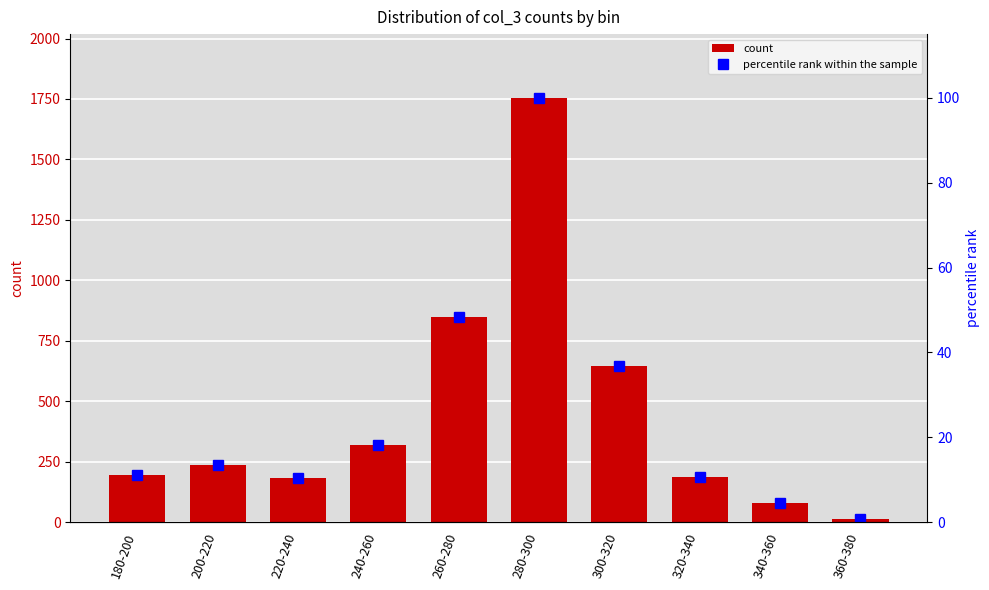

Rank the categories by count value from lowest to highest.

360-380, 340-360, 220-240, 320-340, 180-200, 200-220, 240-260, 300-320, 260-280, 280-300